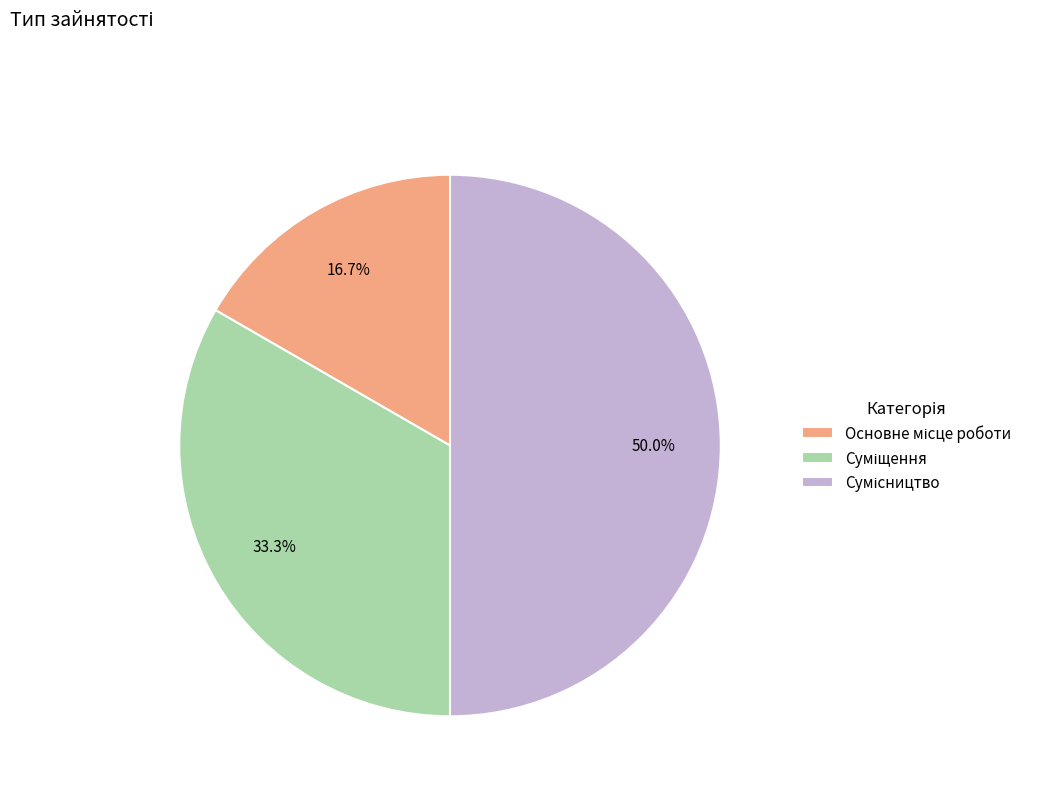

Which has a higher value, Суміщення or Сумісництво?

Сумісництво